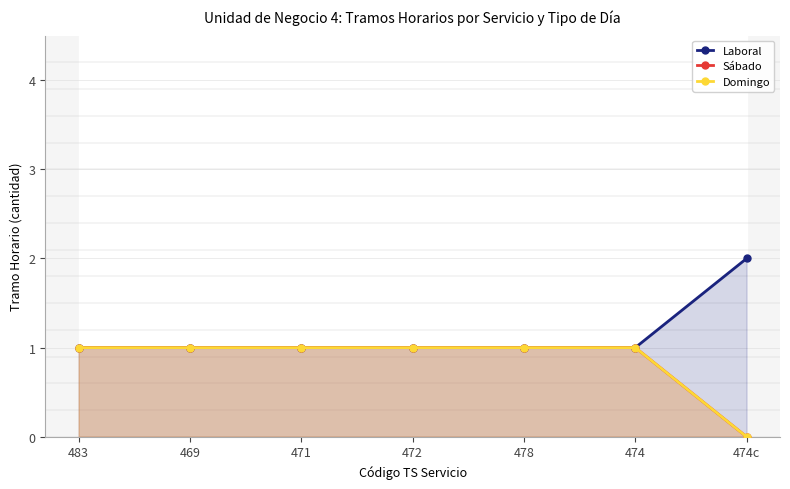

What is the label of the 5th point from the right?

471